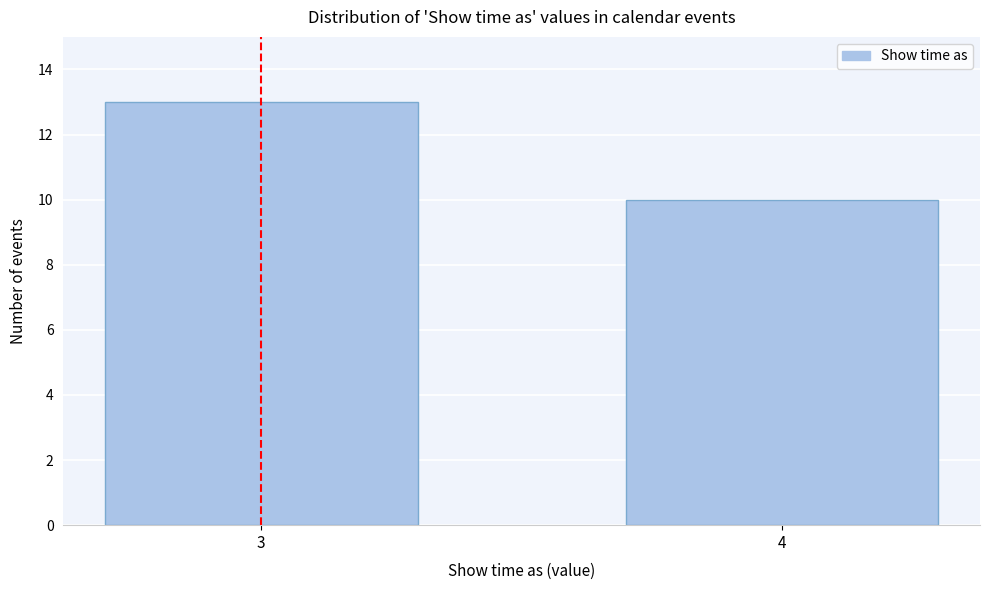

Reading left to right, list all the values displayed in this chart.

13	10